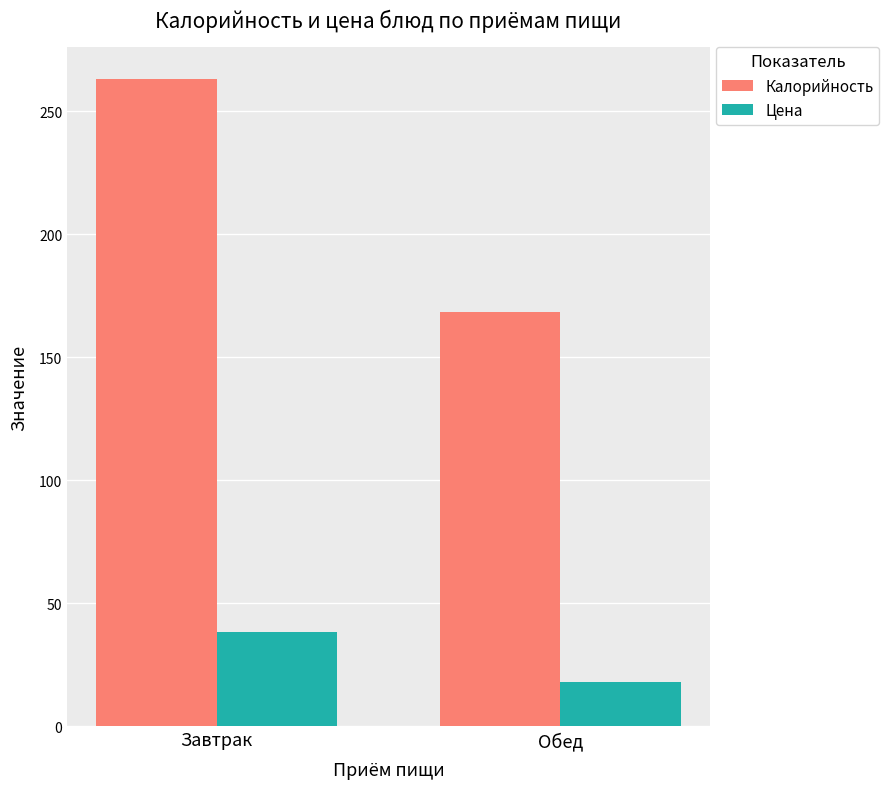

How many bars are there in each group?

2